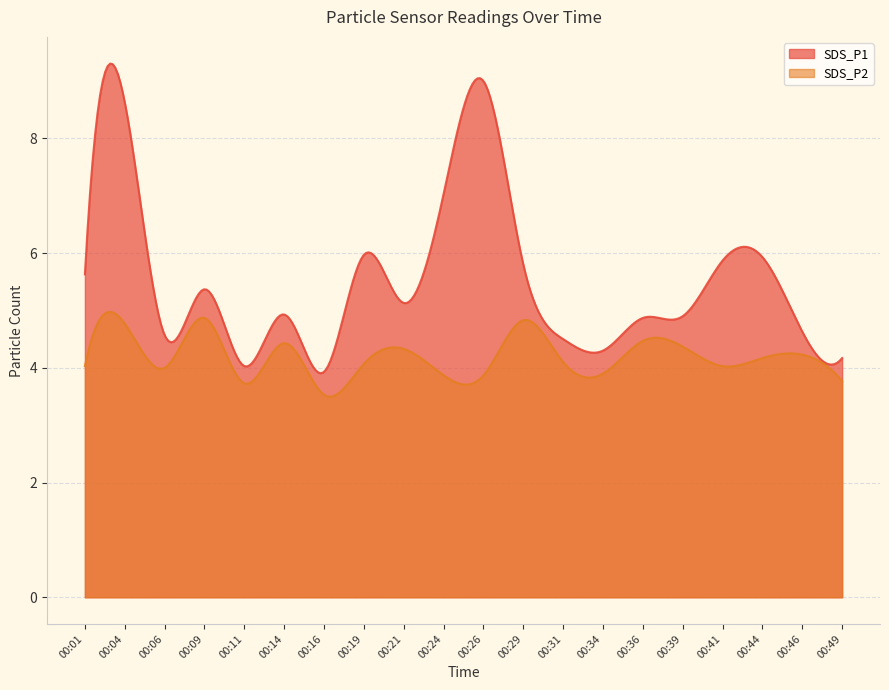

List the series in order of their peak value, lowest first.

SDS_P2, SDS_P1